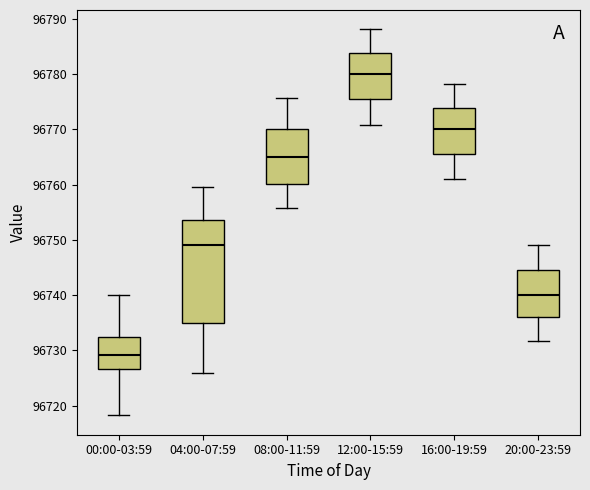

Where does the lower whisker of the box for 08:00-11:59 end on the y-axis? The values are not printed on the chart, so give them approximately, as read against the axis.

96756